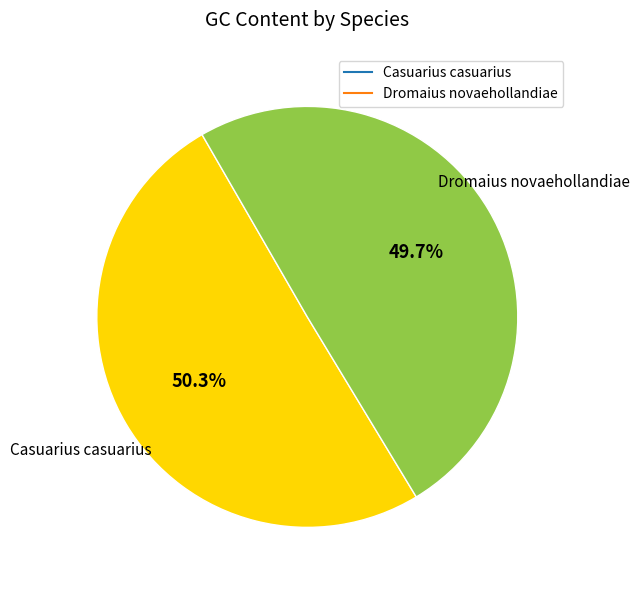

Which category has the smallest portion of the pie?

Dromaius novaehollandiae